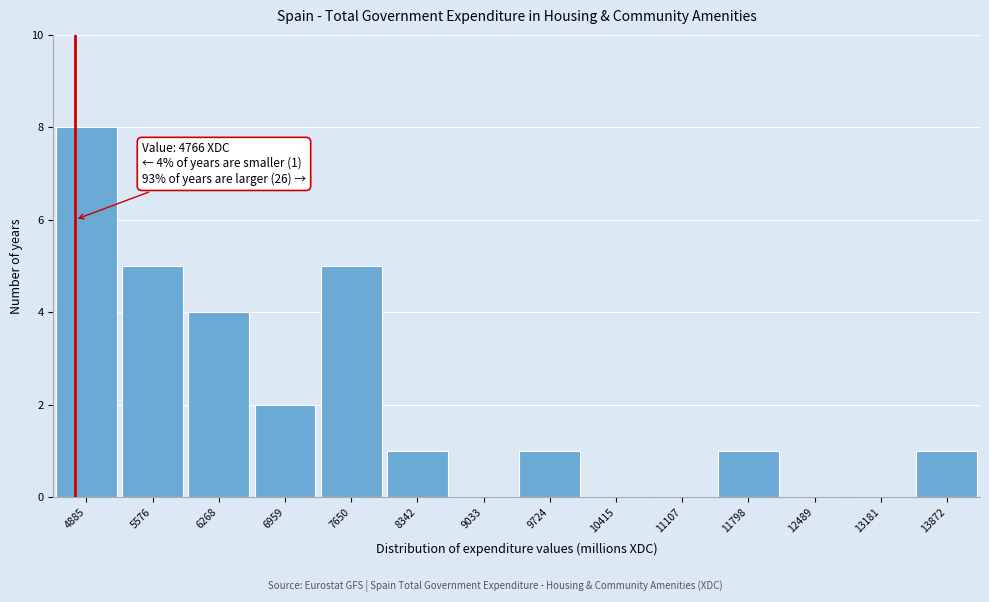

Which range on the x-axis has the tallest bar?

4500 to 5200